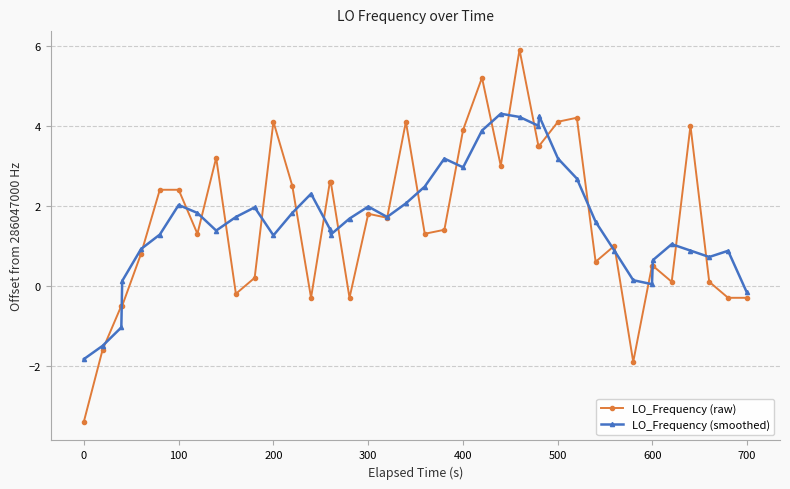

What is the average value of the LO_Frequency (smoothed) series?

1.6